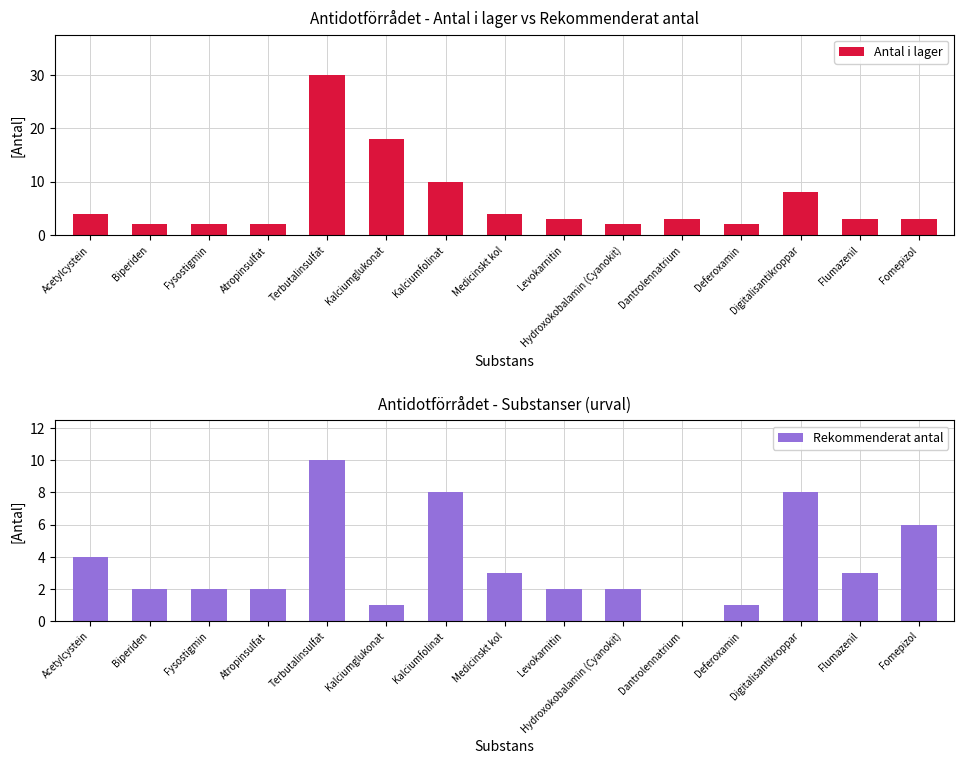

Which has a higher value, Flumazenil or Deferoxamin?

Flumazenil